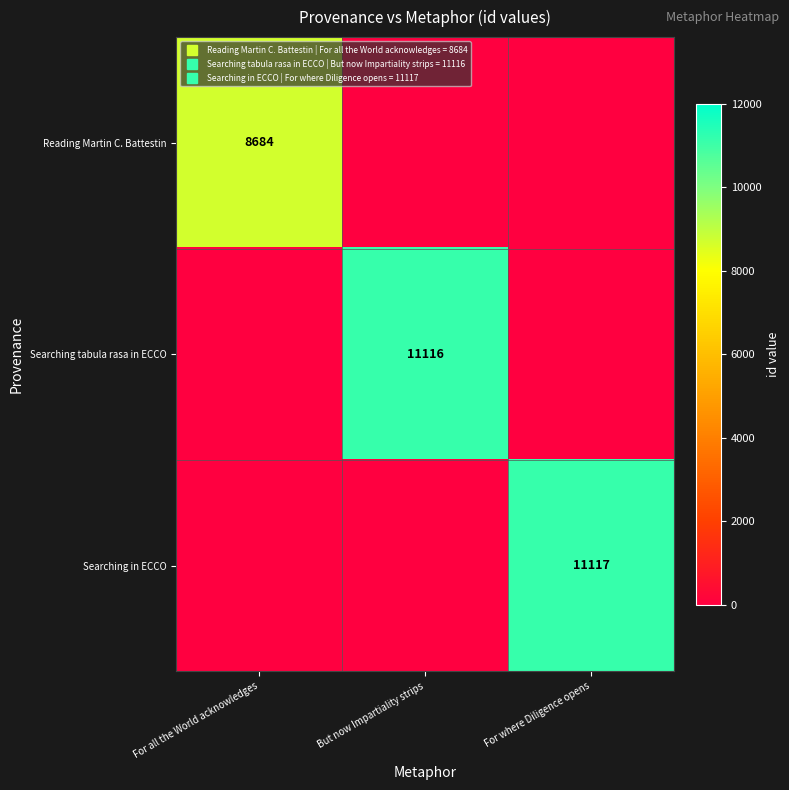

What is the maximum value for Searching tabula rasa in ECCO?

11116